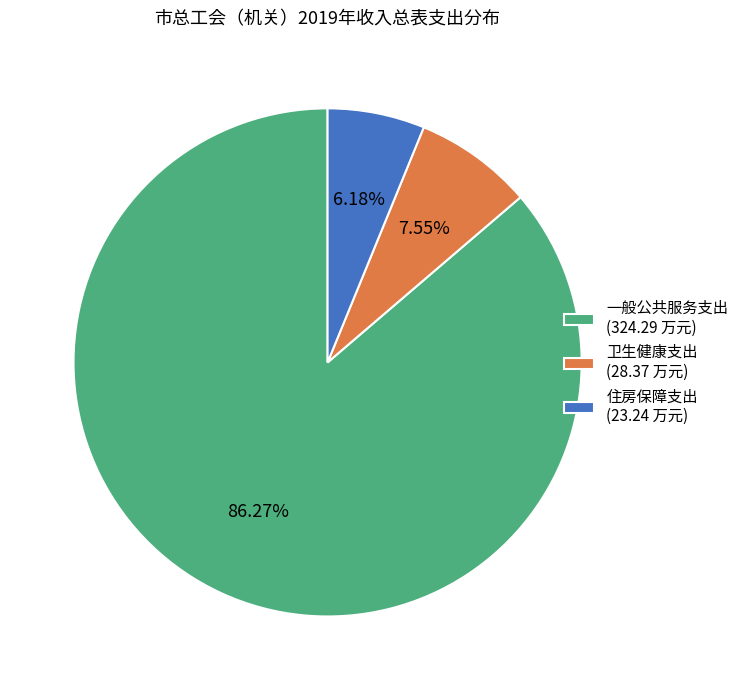

How many segments does this pie chart have?

3